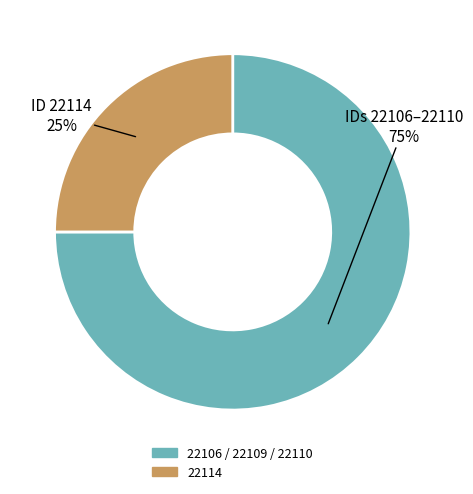

To the nearest percent, what is the difference between the largest and smallest slice percentages?

50%